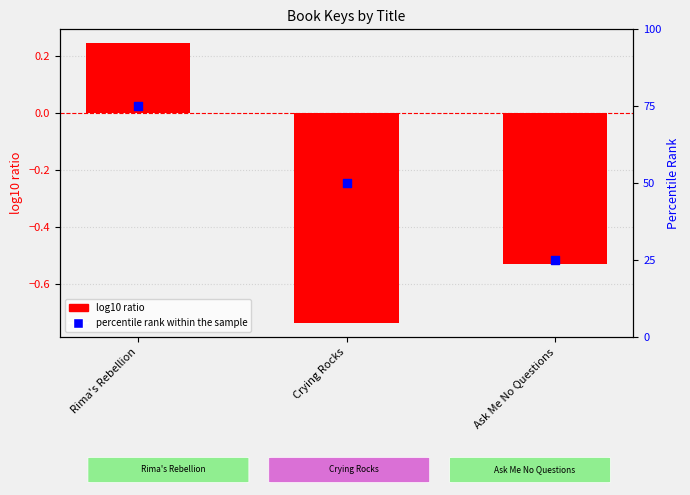

Which series has the widest spread of Y values?

percentile rank within the sample